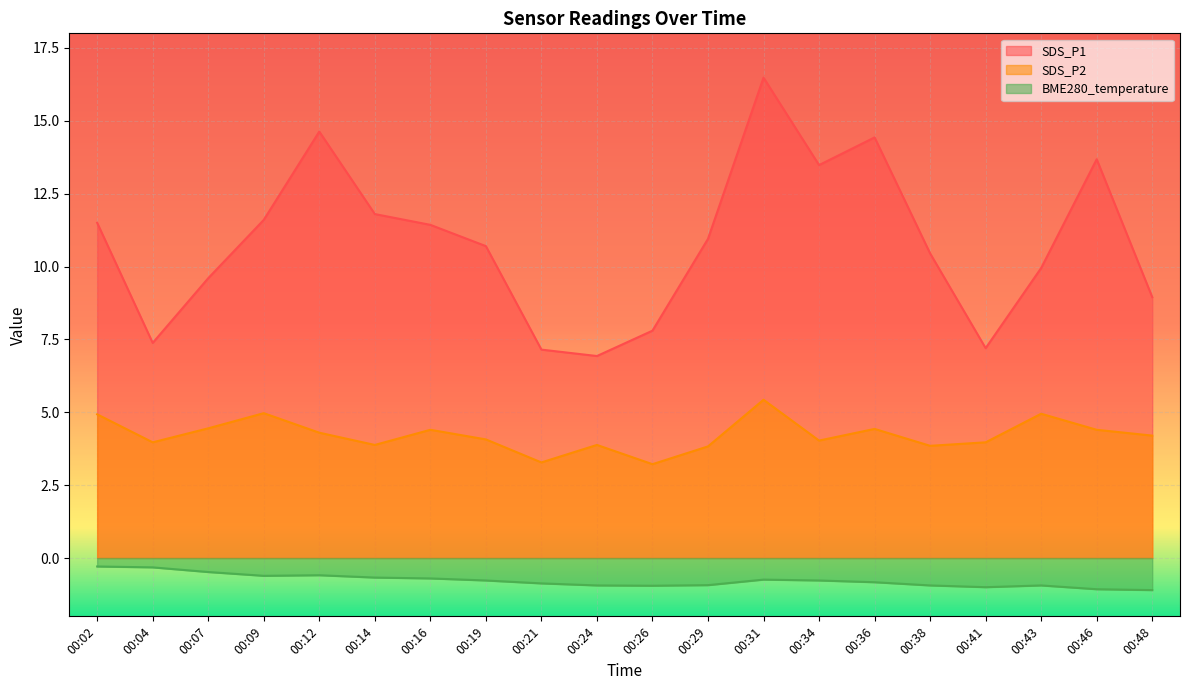

Reading left to right, list all the values displayed in this chart.

SDS_P1: 00:02=11.5	00:04=7.4	00:07=9.6	00:09=11.6	00:12=14.6	00:14=11.8	00:16=11.4	00:19=10.7	00:21=7.2	00:24=6.9	00:26=7.8	00:29=10.9	00:31=16.5	00:34=13.5	00:36=14.4	00:38=10.4	00:41=7.2	00:43=9.9	00:46=13.7	00:48=8.9
SDS_P2: 00:02=4.9	00:04=4.0	00:07=4.5	00:09=5.0	00:12=4.3	00:14=3.9	00:16=4.4	00:19=4.1	00:21=3.3	00:24=3.9	00:26=3.2	00:29=3.8	00:31=5.4	00:34=4.0	00:36=4.4	00:38=3.9	00:41=4.0	00:43=5.0	00:46=4.4	00:48=4.2
BME280_temperature: 00:02=-0.3	00:04=-0.3	00:07=-0.5	00:09=-0.6	00:12=-0.6	00:14=-0.7	00:16=-0.7	00:19=-0.8	00:21=-0.9	00:24=-0.9	00:26=-0.9	00:29=-0.9	00:31=-0.7	00:34=-0.8	00:36=-0.8	00:38=-0.9	00:41=-1.0	00:43=-0.9	00:46=-1.1	00:48=-1.1